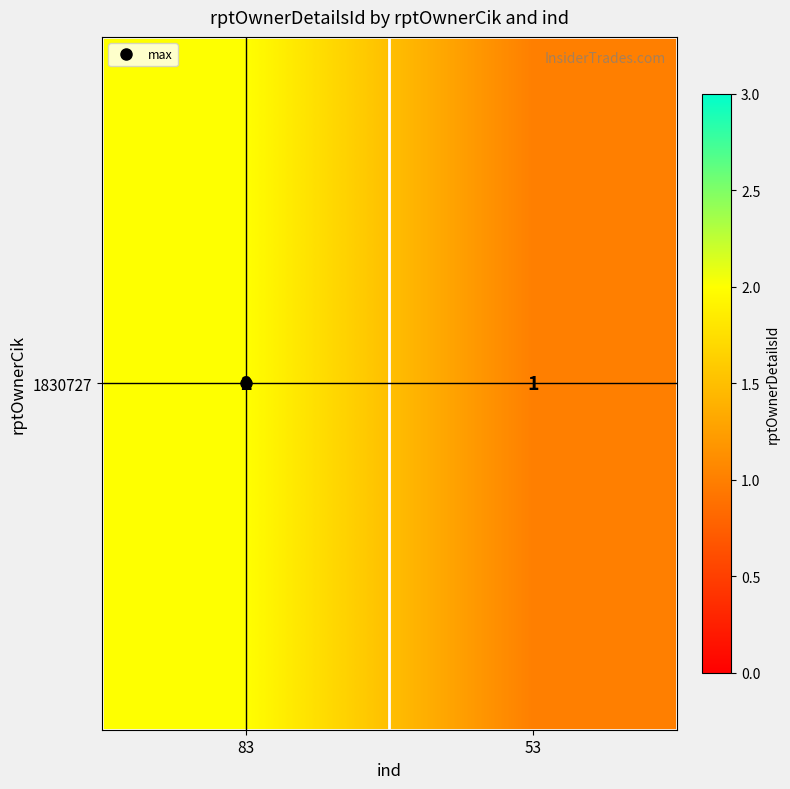

What is the sum of all values?

3